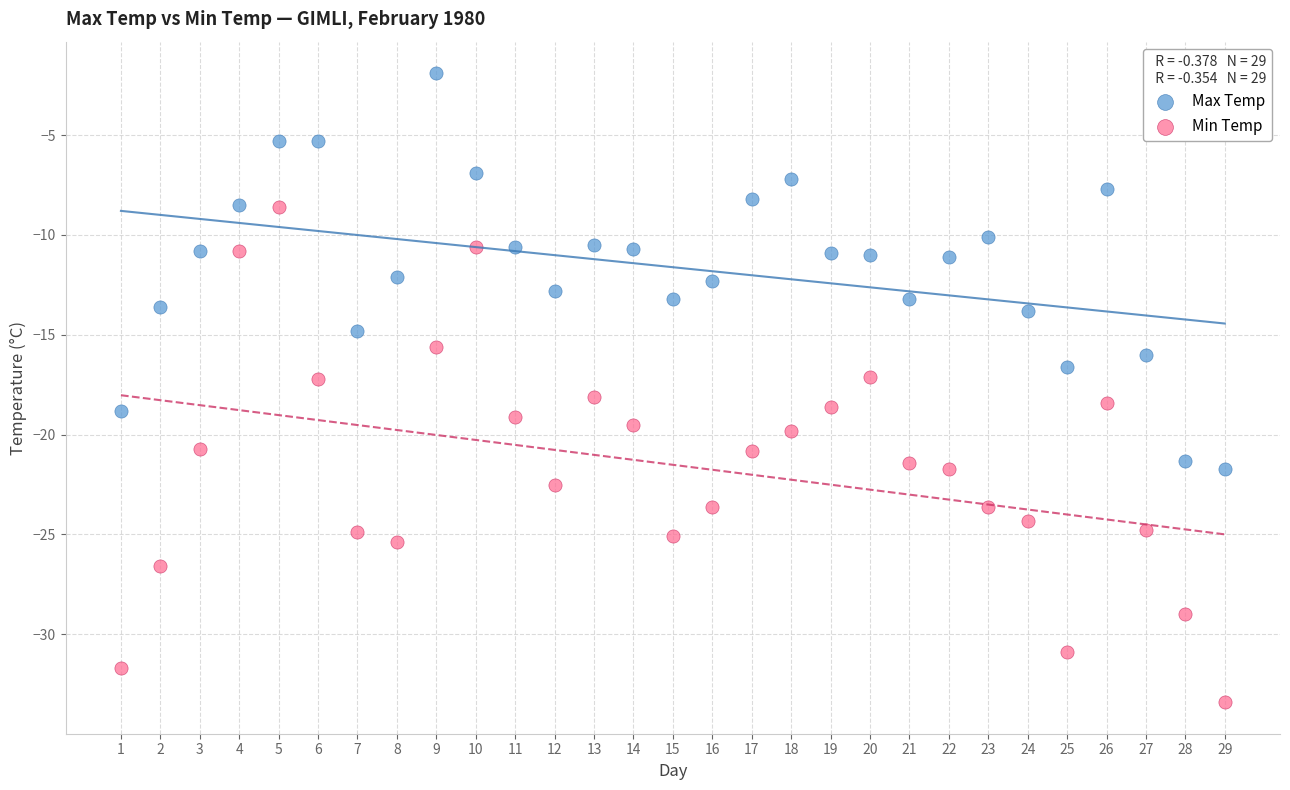

Across all data points, what is the range of X values (max minus min)?

28.0